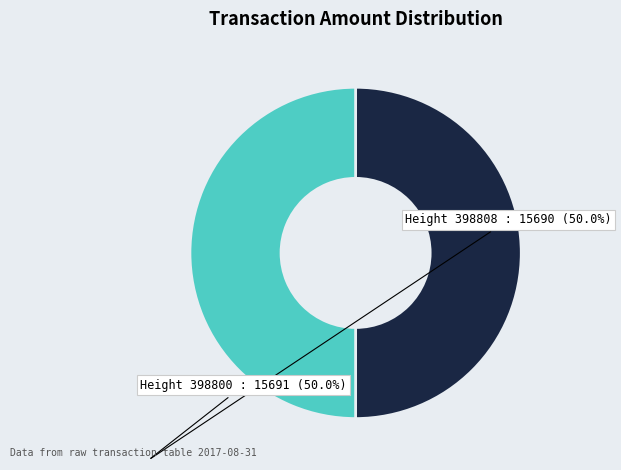

How many slices are in this pie chart?

2